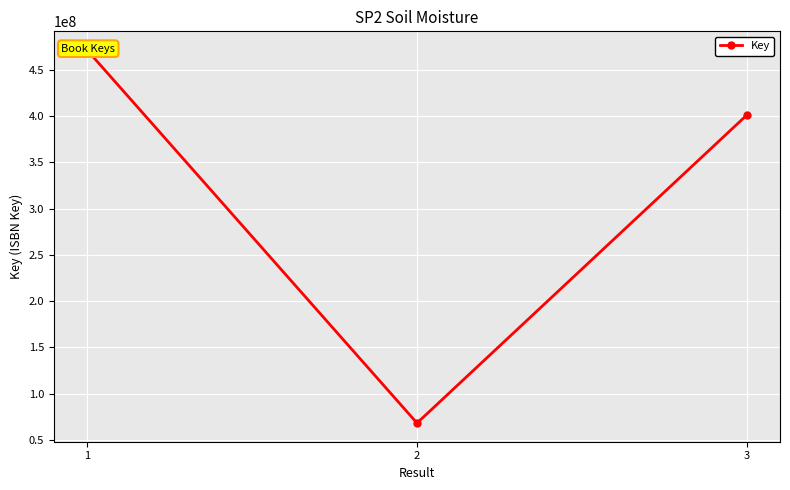

What is the difference between the second highest and minimum values?

333123521